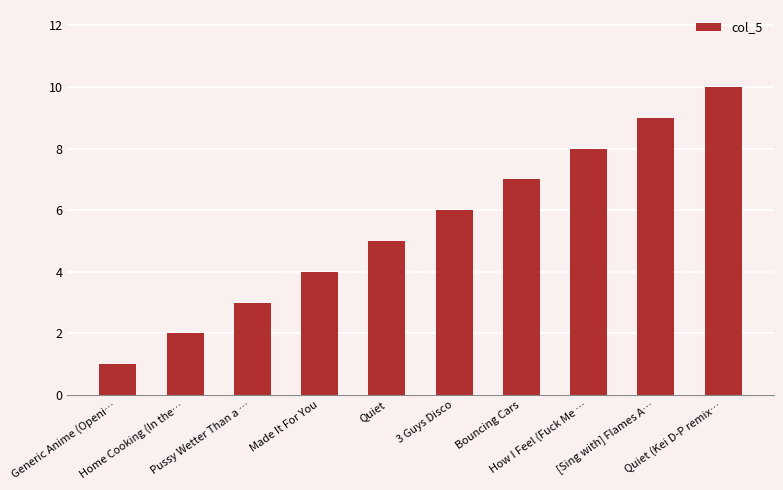

What is the difference between the maximum and second lowest values?

8